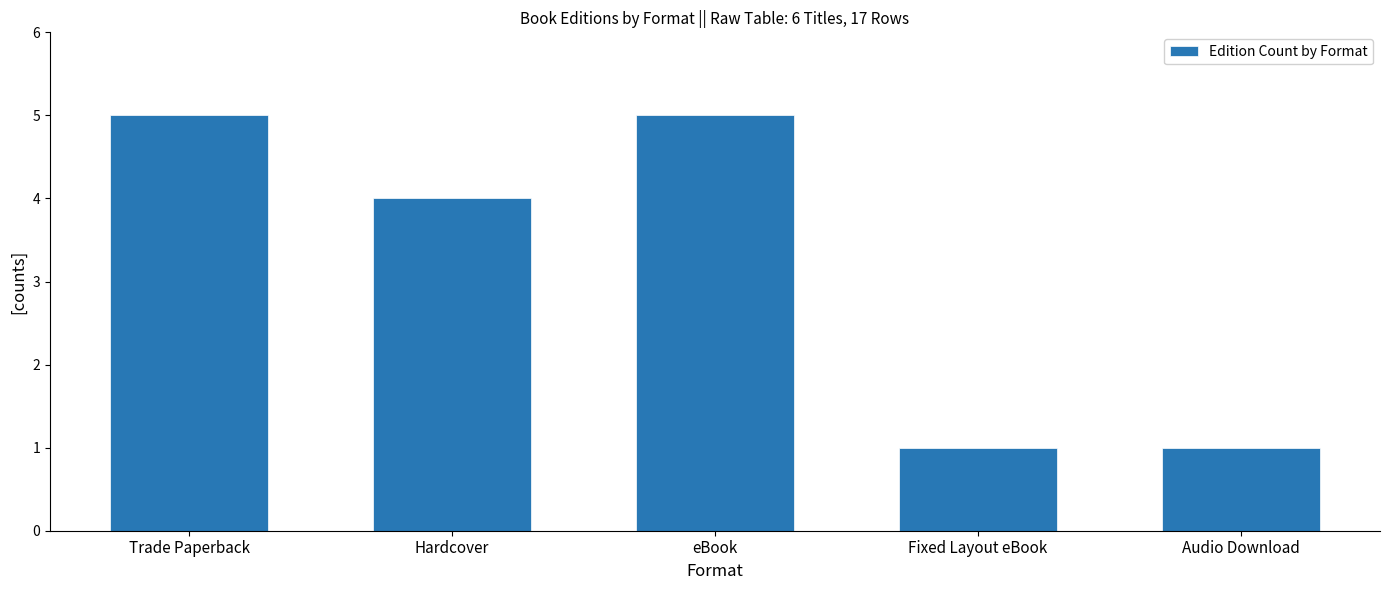

The chart shows a value of 1 at Fixed Layout eBook. True or false?

True